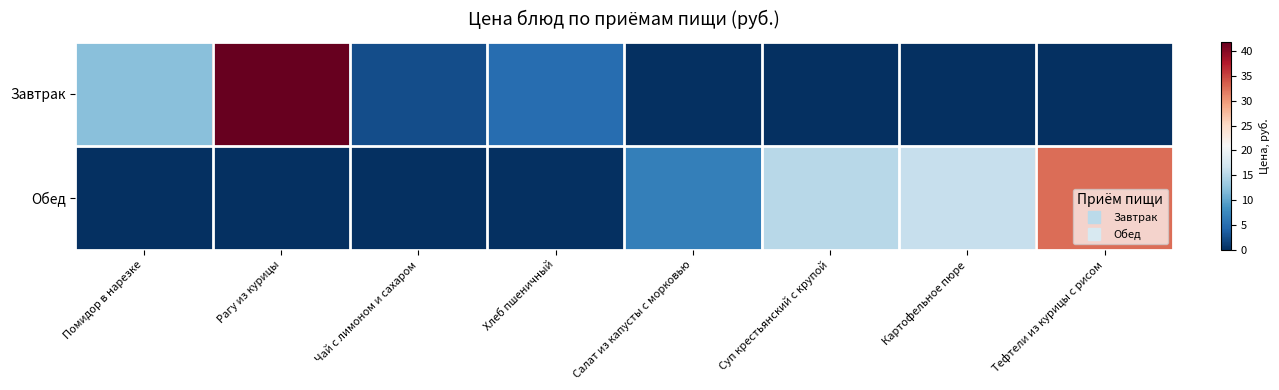

Which series has the largest range (max minus min)?

Завтрак